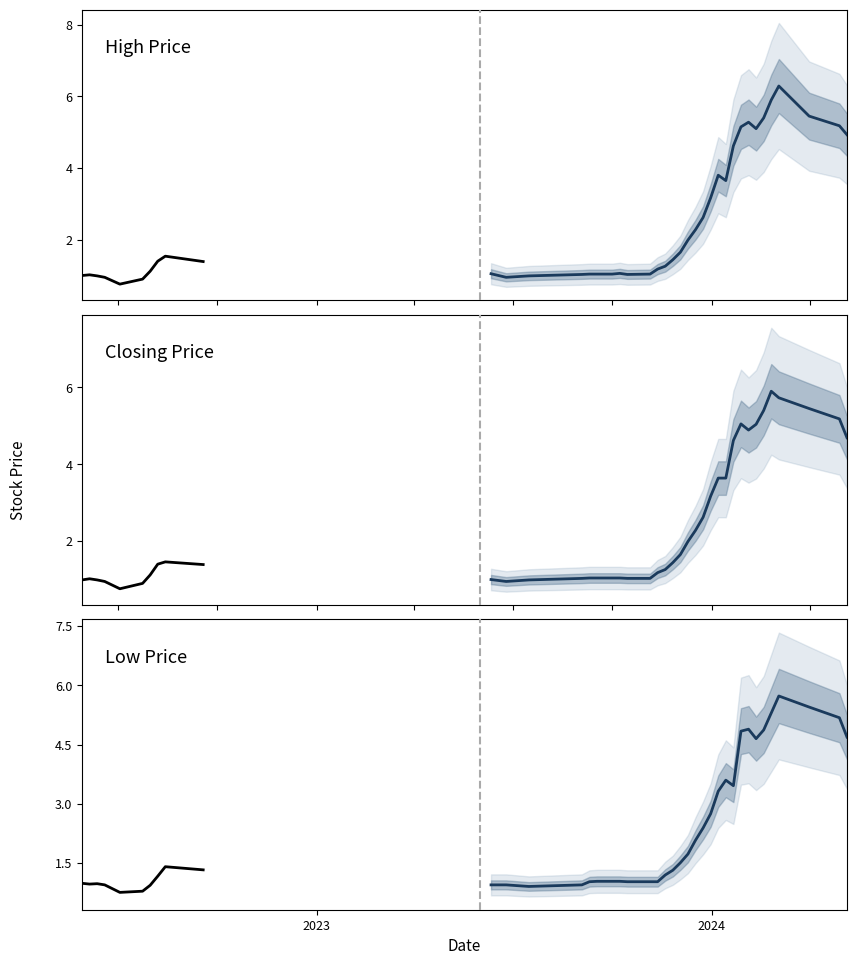

Does the chart display data point markers on the line(s)?

No